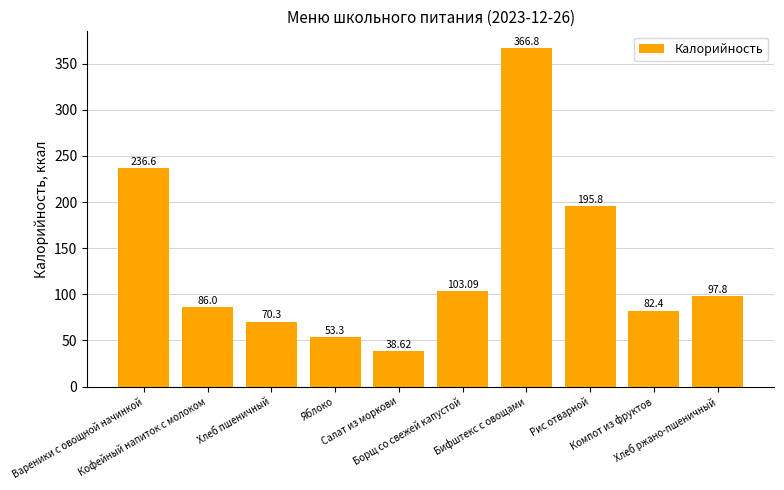

What is the label of the 7th bar from the right?

Яблоко